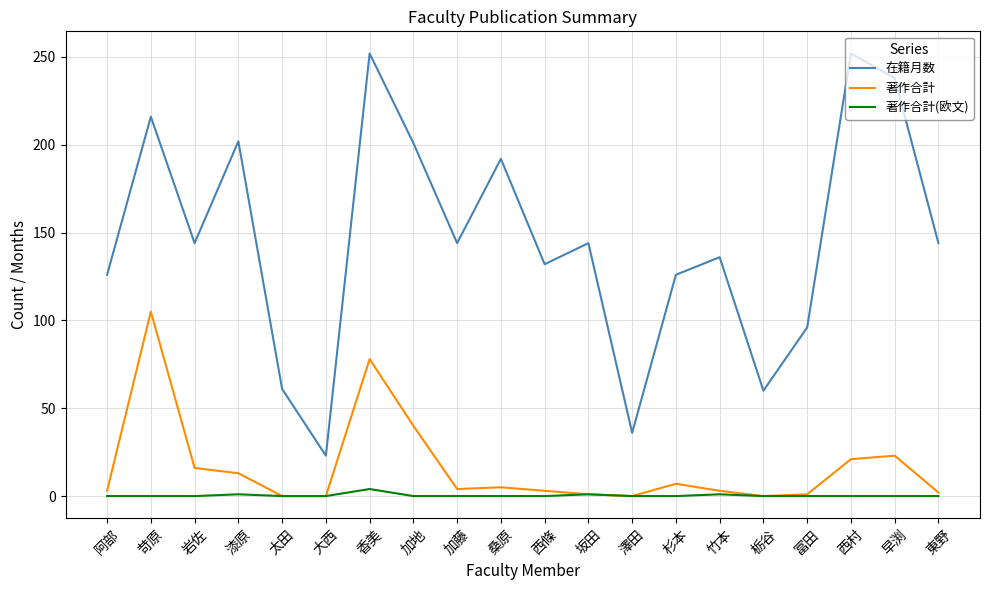

What is the difference between the 在籍月数 values at 冨田 and 栃谷?

36